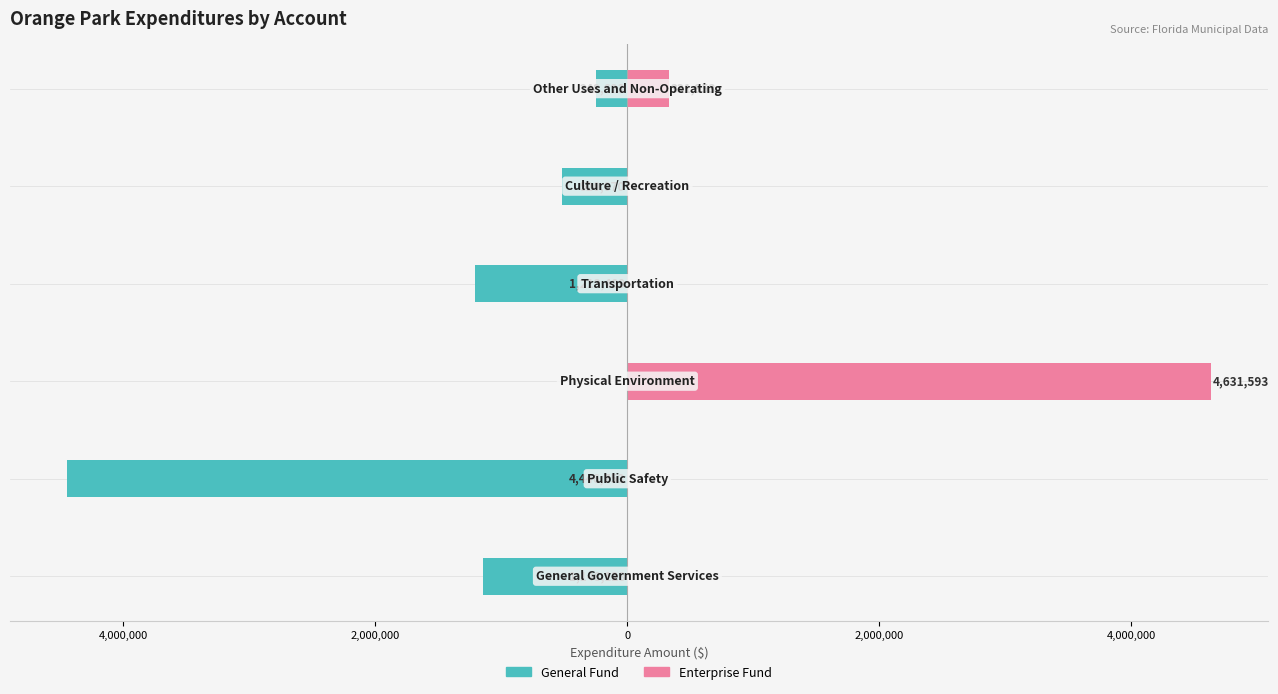

Between 2,000,000 and 4,000,000, which series saw the biggest shift?

Enterprise Fund